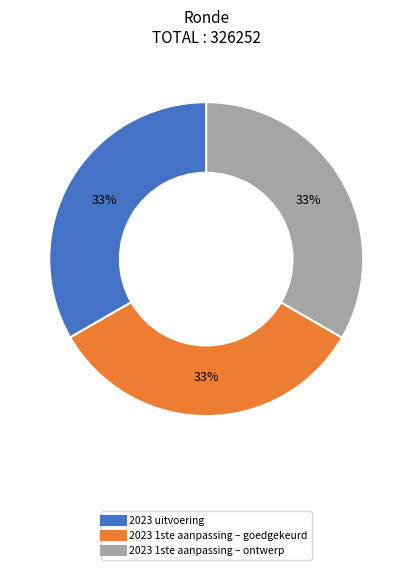

The 2023 1ste aanpassing – ontwerp slice represents 46% of the pie. True or false?

False